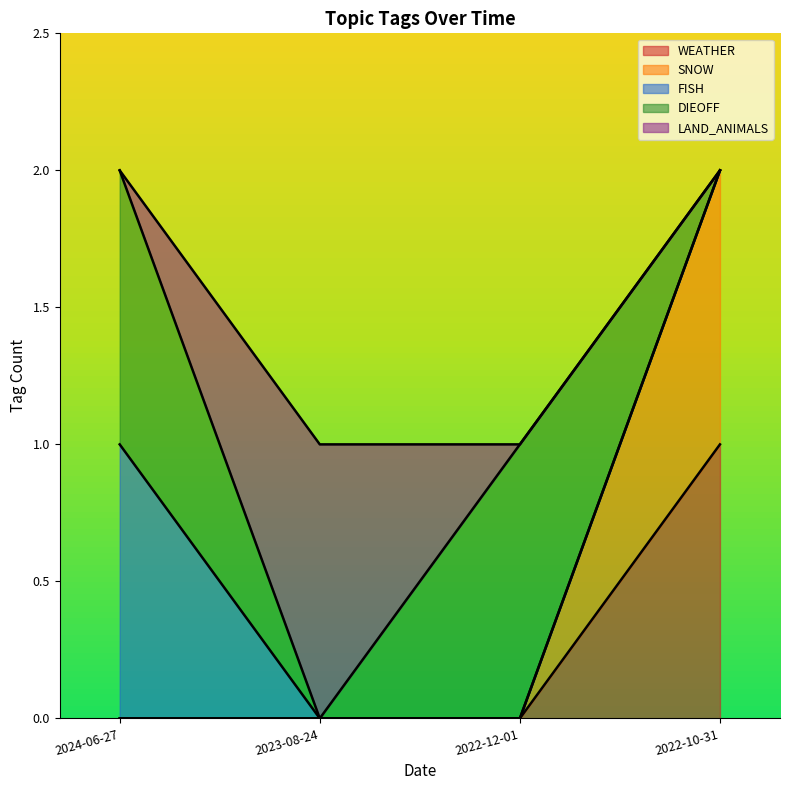

True or false: SNOW and WEATHER cross at least once.

False